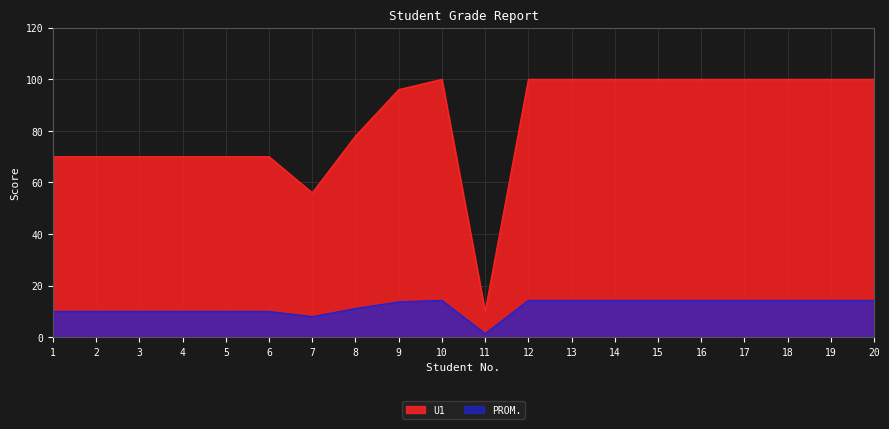

What is the highest value of the U1 series?

100.0